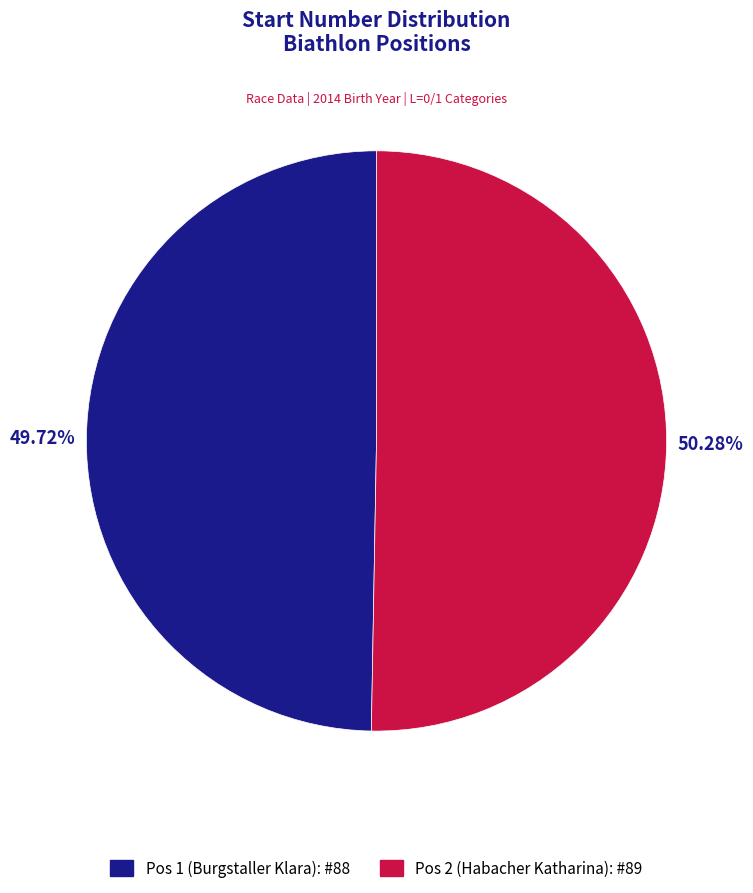

What percentage is NOT represented by Pos 1 (Burgstaller Klara)?

50.3%